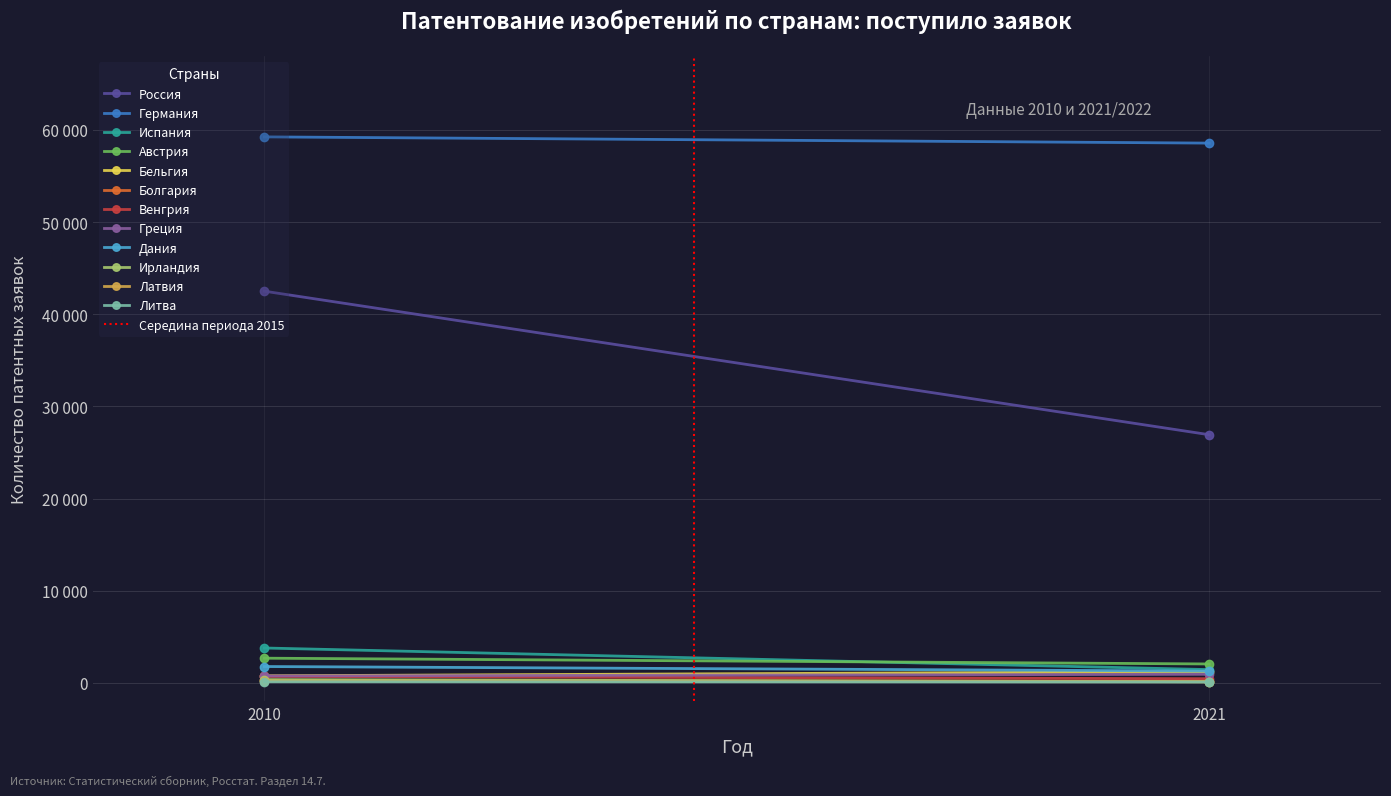

What is the spread (max minus min) of values at 2010?

58485